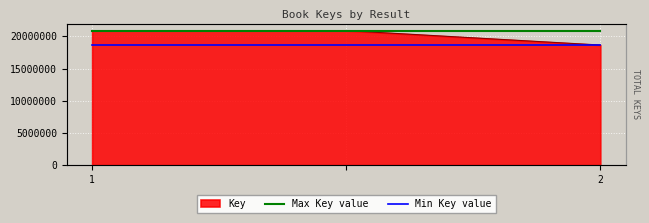

True or false: Max Key value has a value of 30151585 at 2.

False